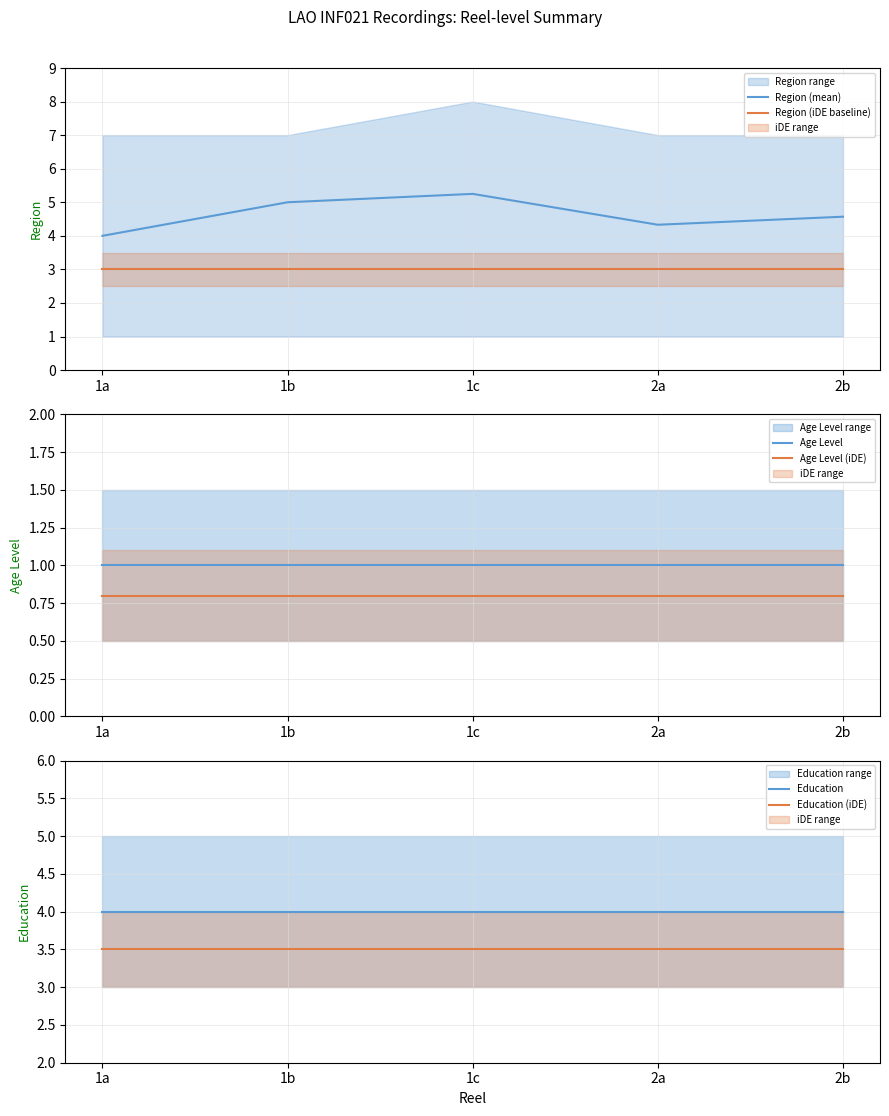

List the series in order of their peak value, lowest first.

Age Level (iDE), Age Level, Region (iDE baseline), Education (iDE), Education, Region (mean)